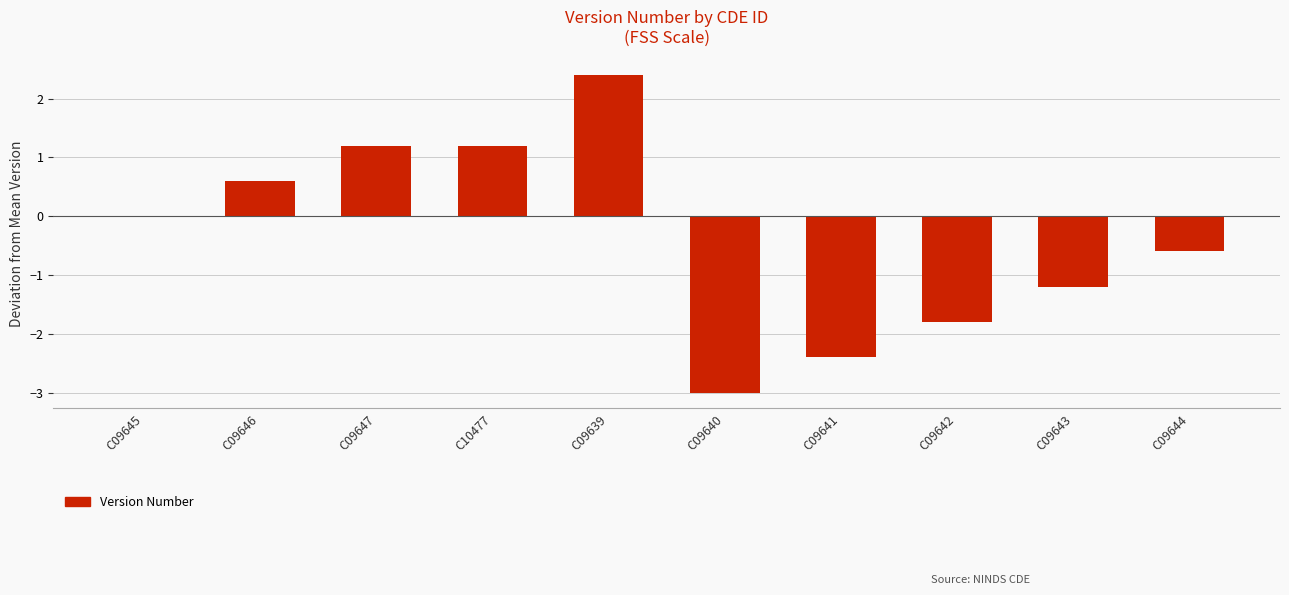

Between C09639 and C09642, which is larger?

C09639